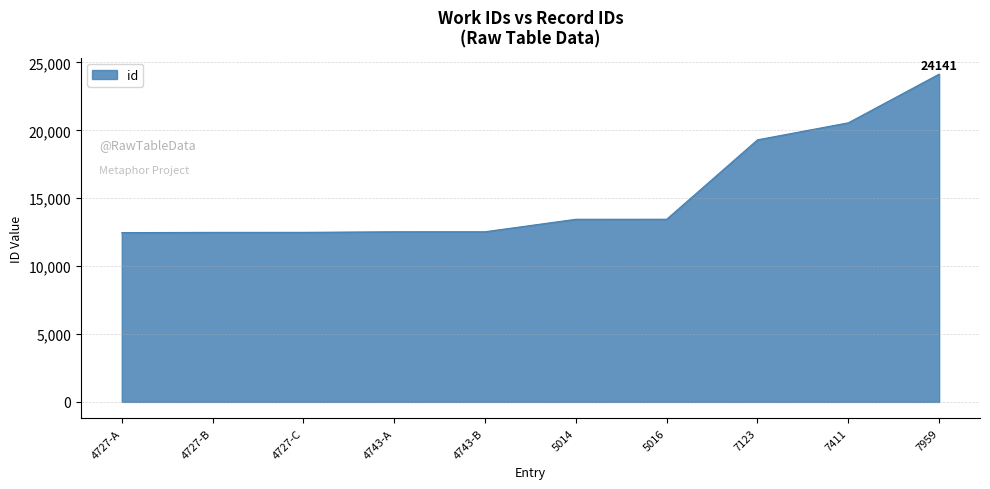

Which has a higher value, 7123 or 4727-A?

7123